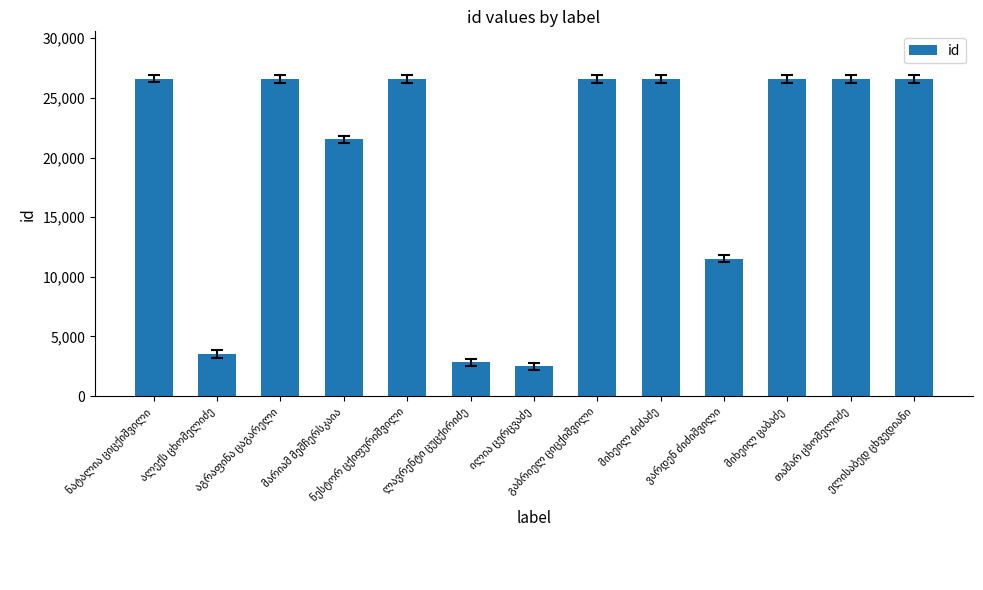

What is the minimum value shown in the chart?

2500